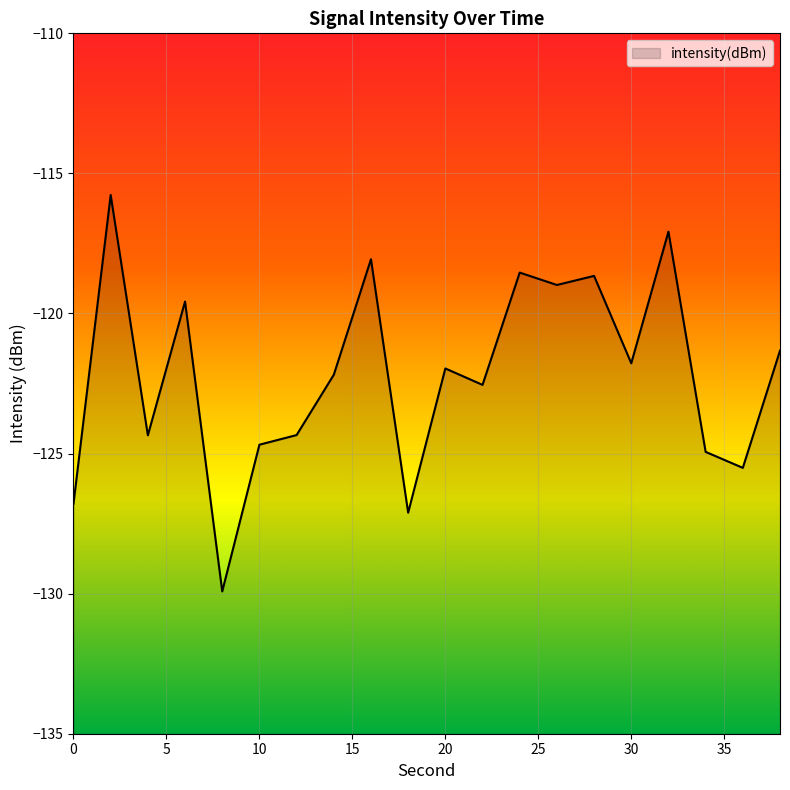

Count the number of categories in the chart.

20